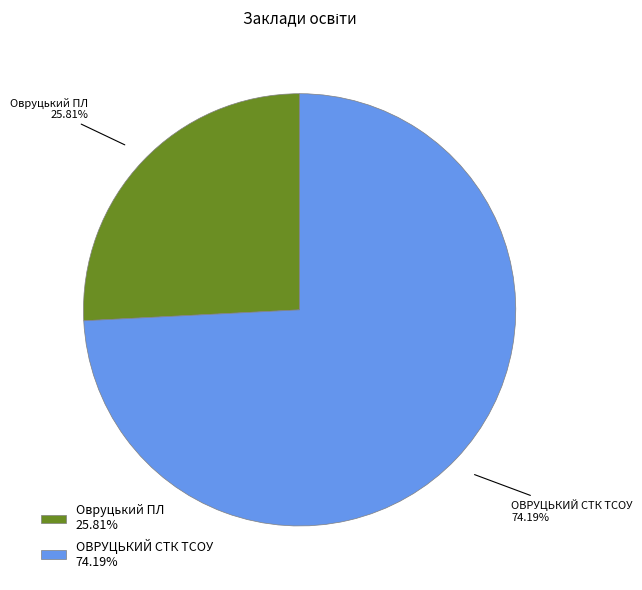

Does ОВРУЦЬКИЙ СТК ТСОУ account for over 50% of the chart?

Yes